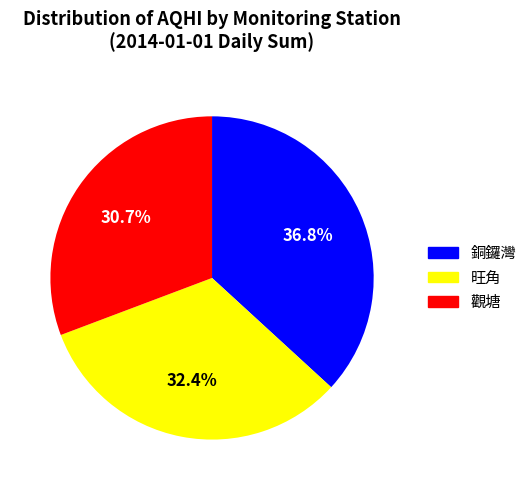

How many segments does this pie chart have?

3